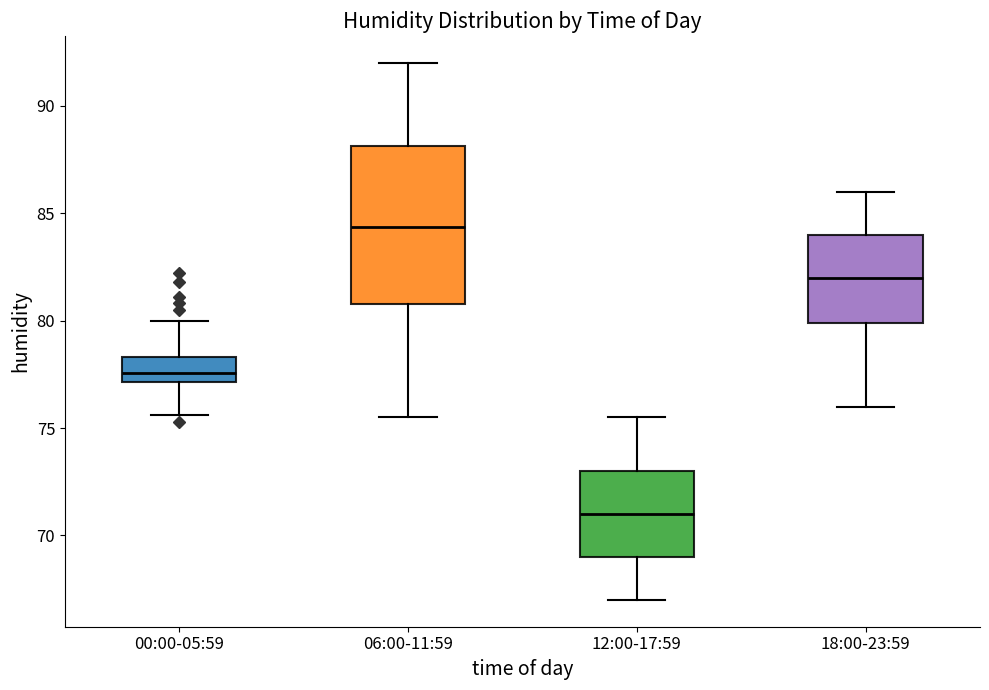

Comparing the boxes themselves (not the whiskers), which one is the tallest?

06:00-11:59